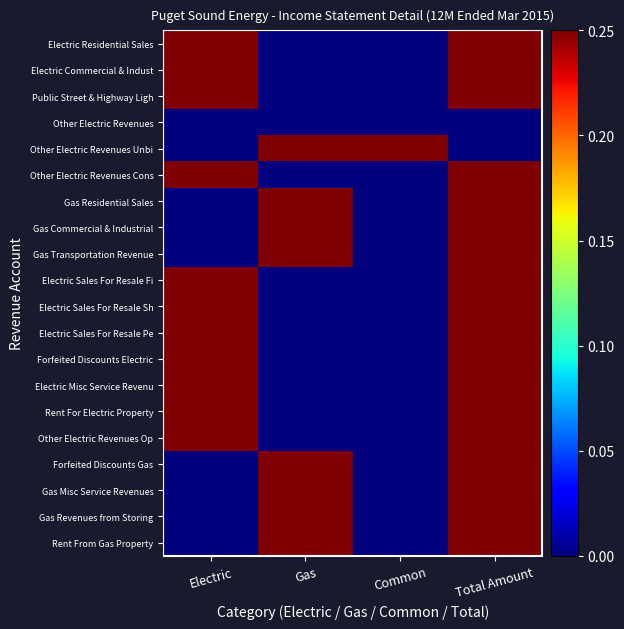

At how many categories does at least one series exceed 0?

4